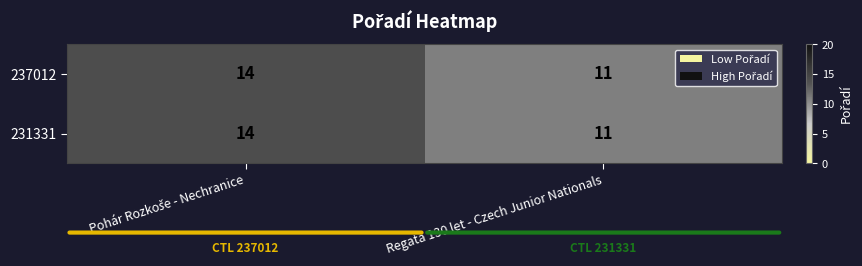

What is the minimum value shown in the chart?

11